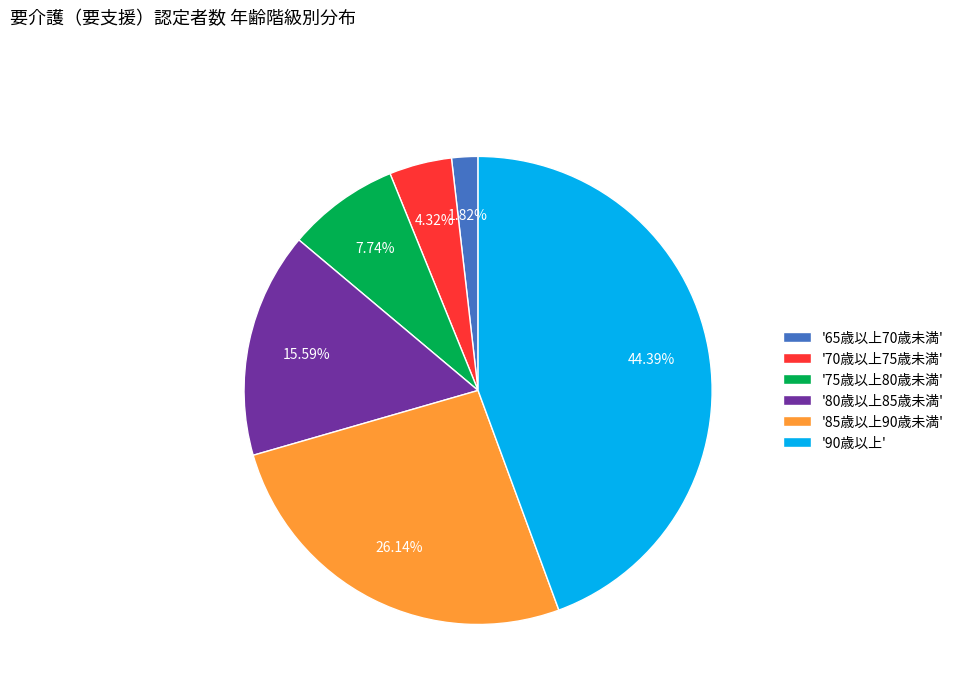

Do '90歳以上' and '75歳以上80歳未満' together represent more than half of the pie?

Yes